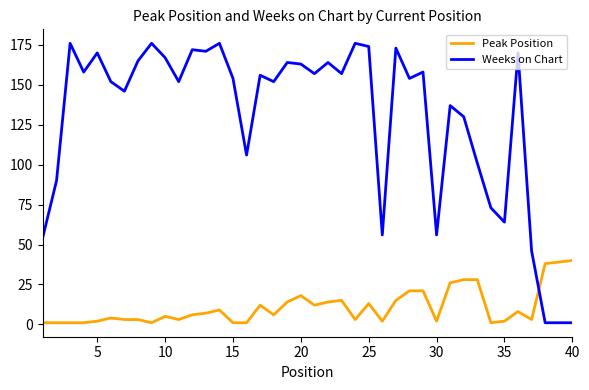

After their last crossing, which series has the higher values: Weeks on Chart or Peak Position?

Peak Position